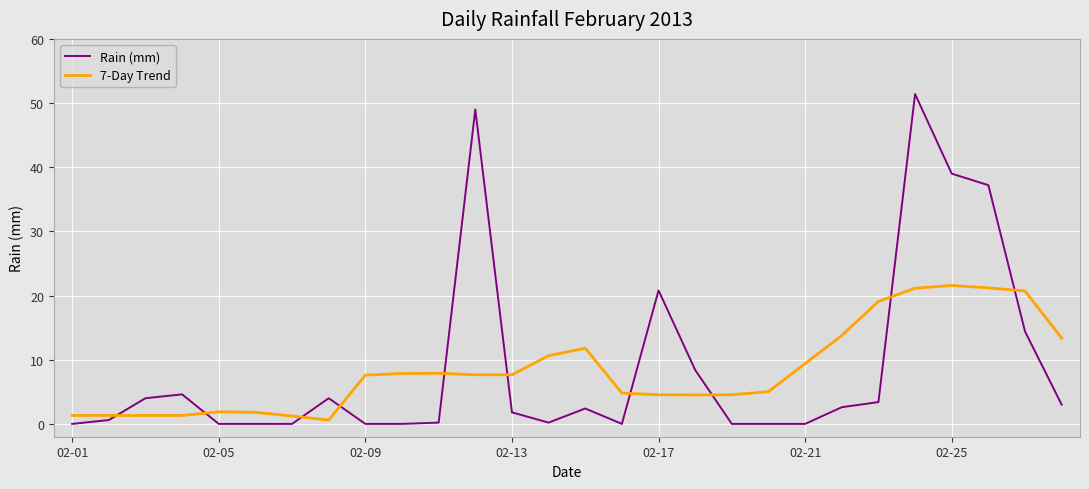

How many lines are shown in the chart?

2